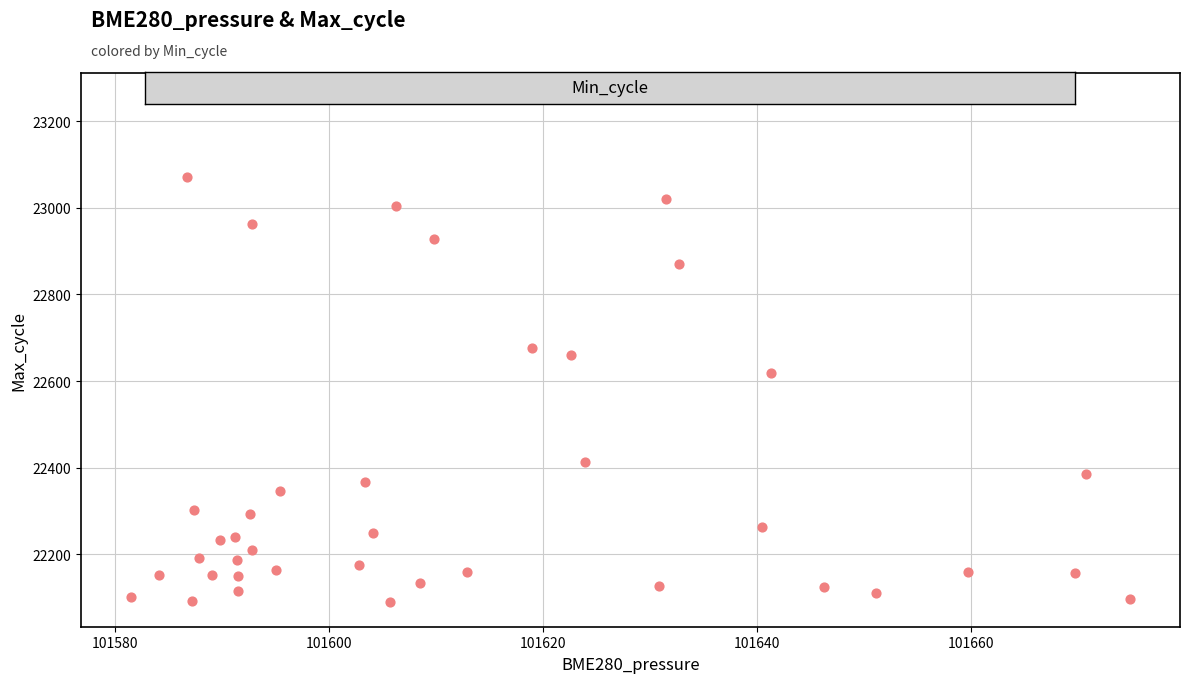

What is the range of Y values (max minus min)?

1162